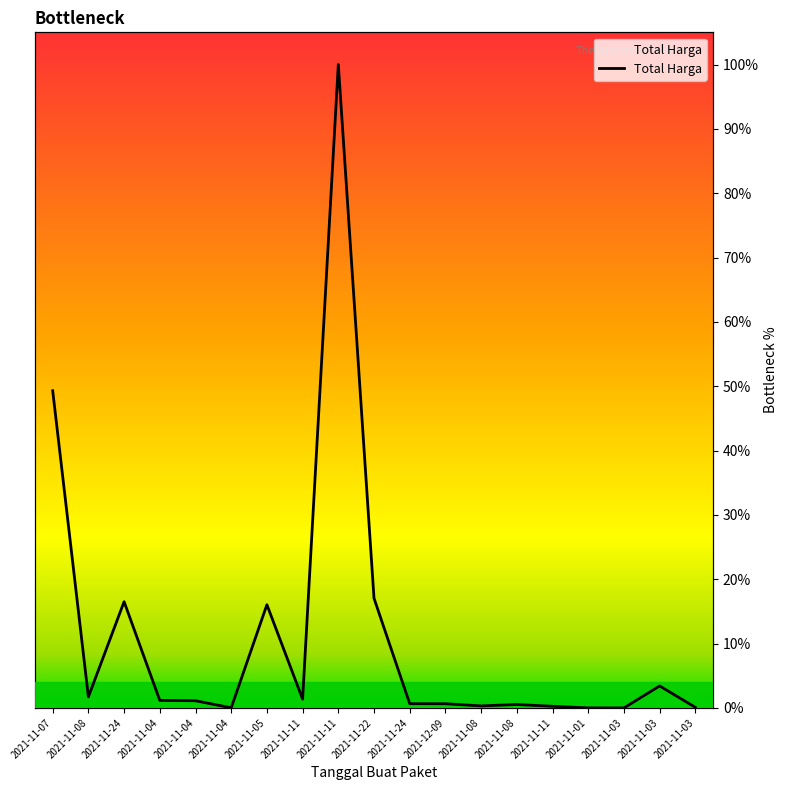

Reading left to right, what are all the values shown in this chart?

2021-11-07=49.3	2021-11-08=1.7	2021-11-24=16.5	2021-11-04=1.2	2021-11-04=1.1	2021-11-04=0.0	2021-11-05=16.0	2021-11-11=1.4	2021-11-11=100.0	2021-11-22=17.0	2021-11-24=0.7	2021-12-09=0.7	2021-11-08=0.3	2021-11-08=0.5	2021-11-11=0.3	2021-11-01=0.0	2021-11-03=0.0	2021-11-03=3.4	2021-11-03=0.1